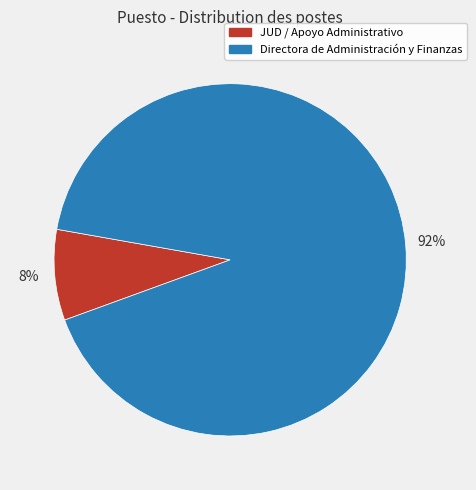

Count the number of slices in the pie.

2